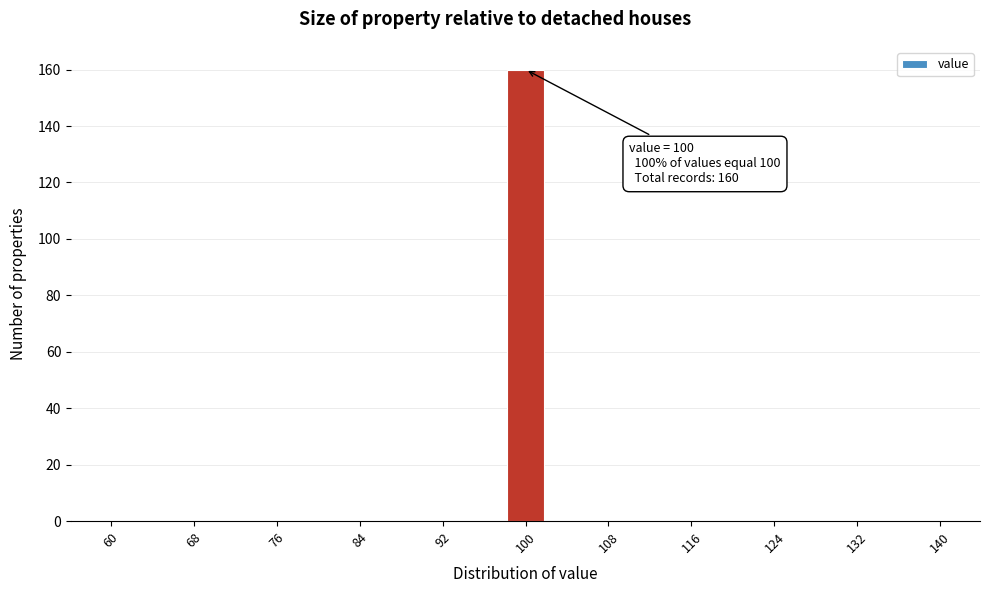

Around what value on the x-axis is the tallest bar? Give the approximate position of its centre, as read against the axis.

100